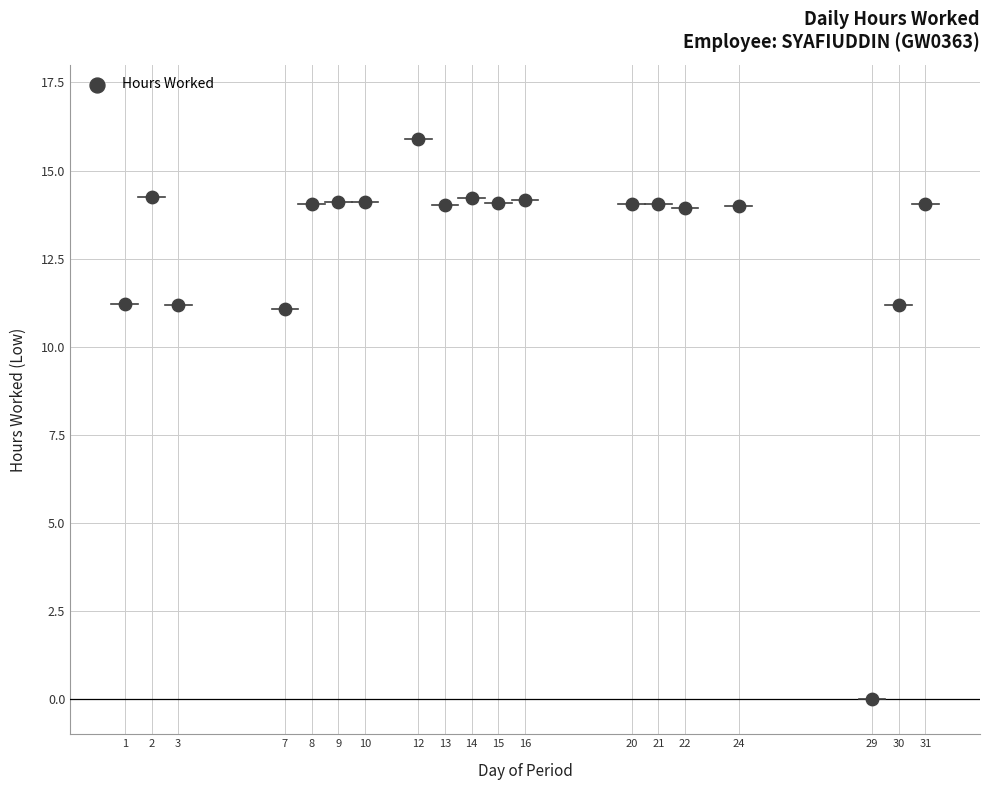

What is the range of X values (max minus min)?

30.0